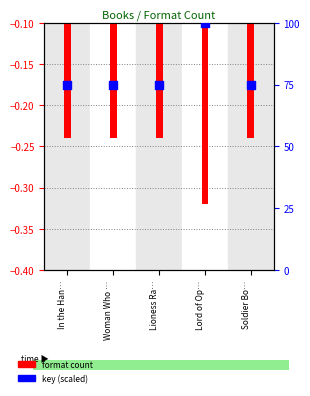

Which series has the largest Y range (max minus min)?

Key (scaled)